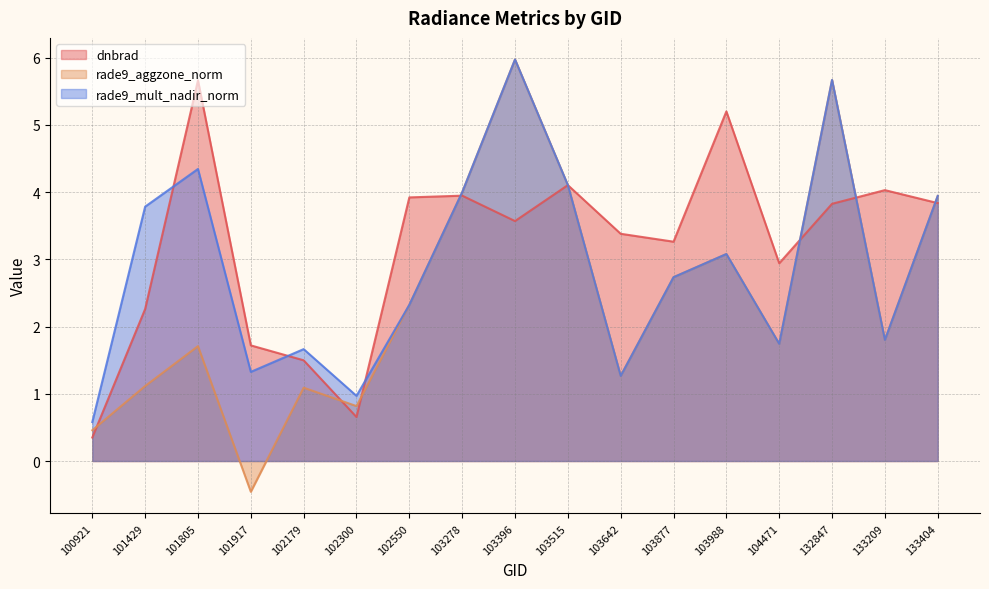

Which series has the largest total across all categories?

dnbrad